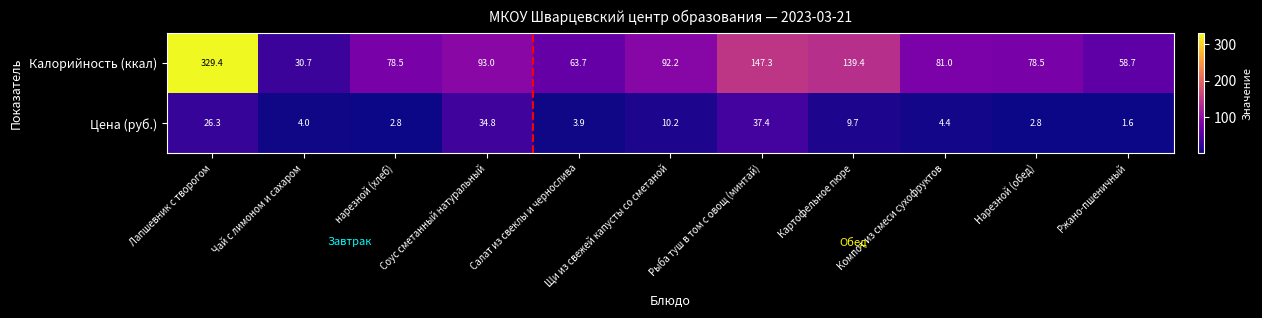

At Ржано-пшеничный, list the series in order from largest to smallest.

Калорийность (ккал), Цена (руб.)